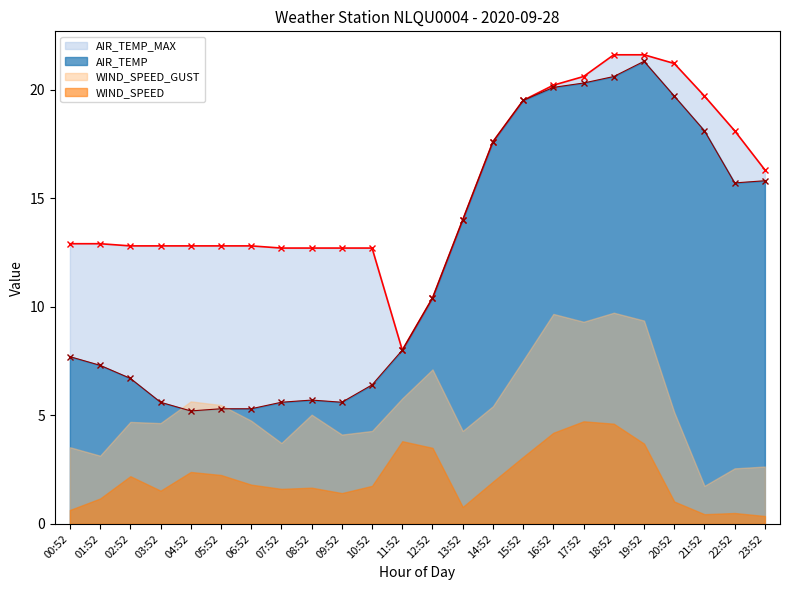

Is it true that AIR_TEMP_MAX equals 19.7 at 21:52?

True